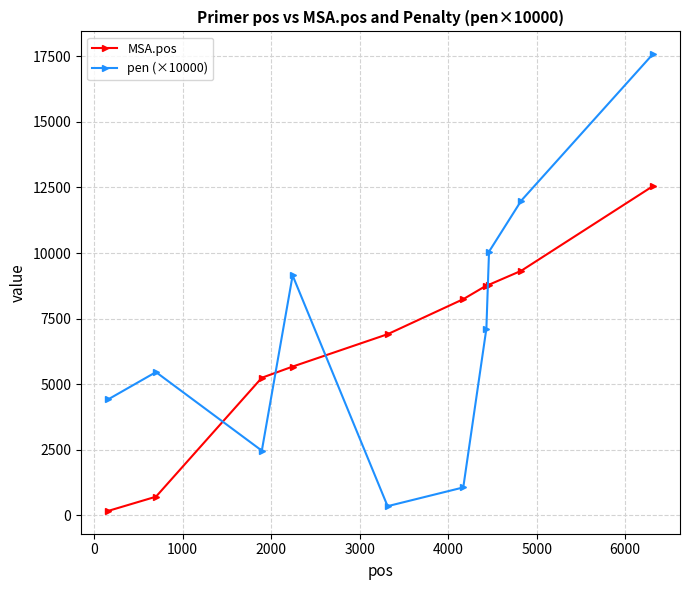

How many times do pen (×10000) and MSA.pos cross each other?

4